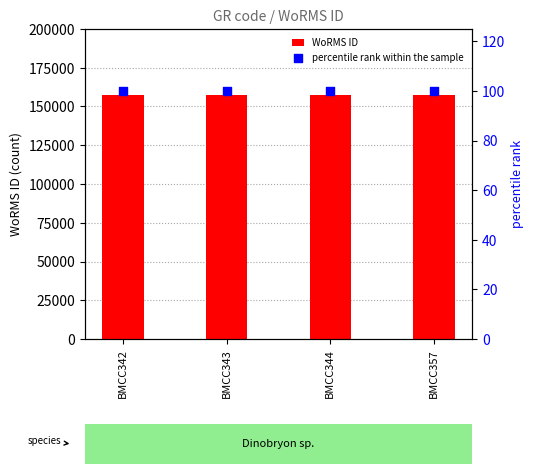

What are all the series names shown in the legend?

WoRMS ID, percentile rank within the sample